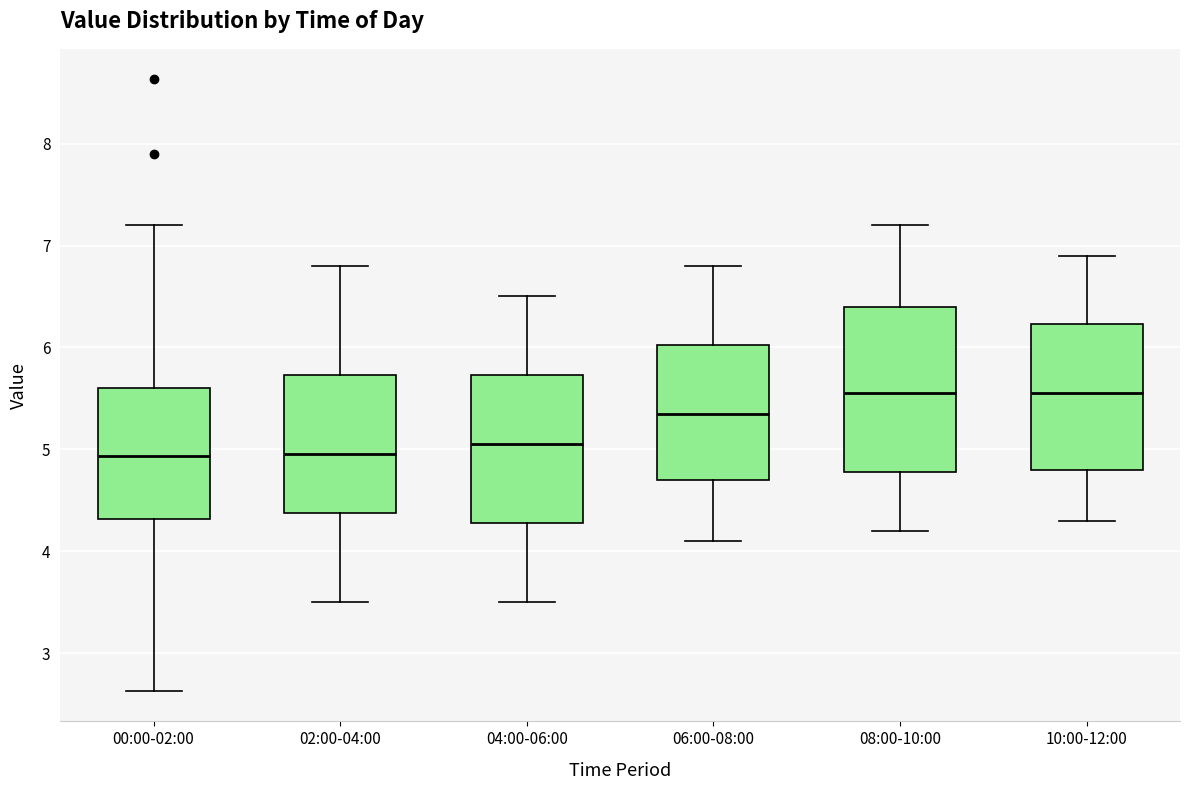

Where is the lower edge of the box for 04:00-06:00 on the y-axis? The values are not printed on the chart, so give them approximately, as read against the axis.

4.3